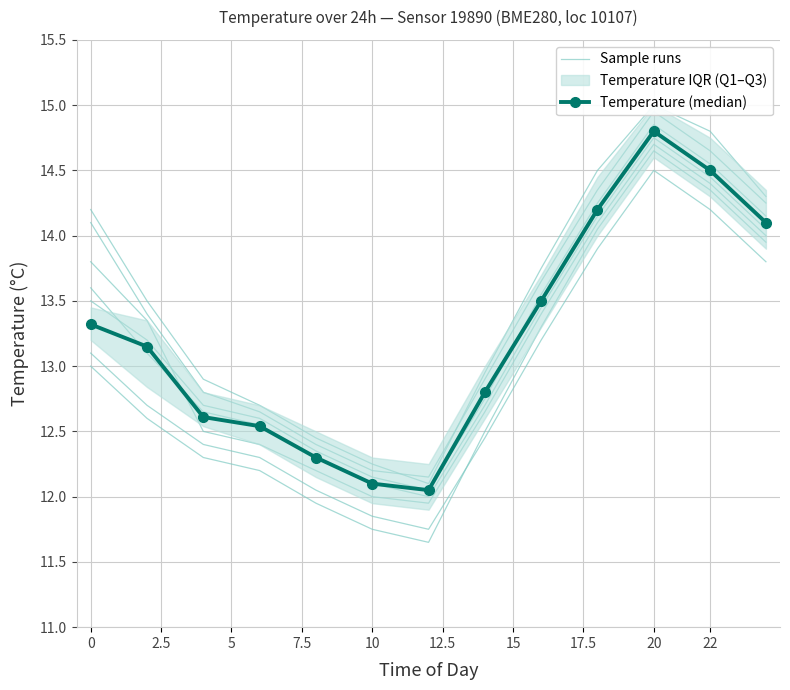

At how many categories does at least one series exceed 13?

7